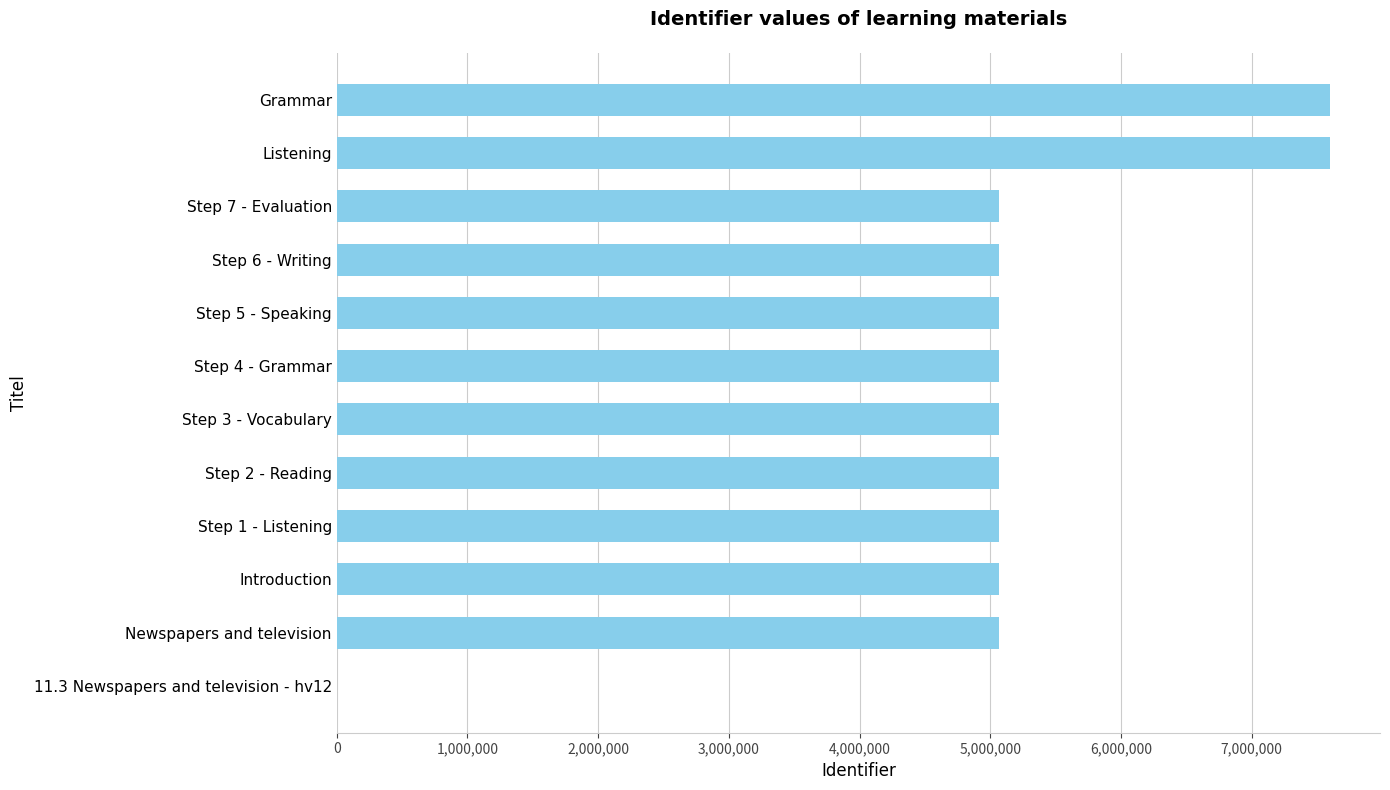

What is the sum of the values at Newspapers and television and Introduction?

10129695